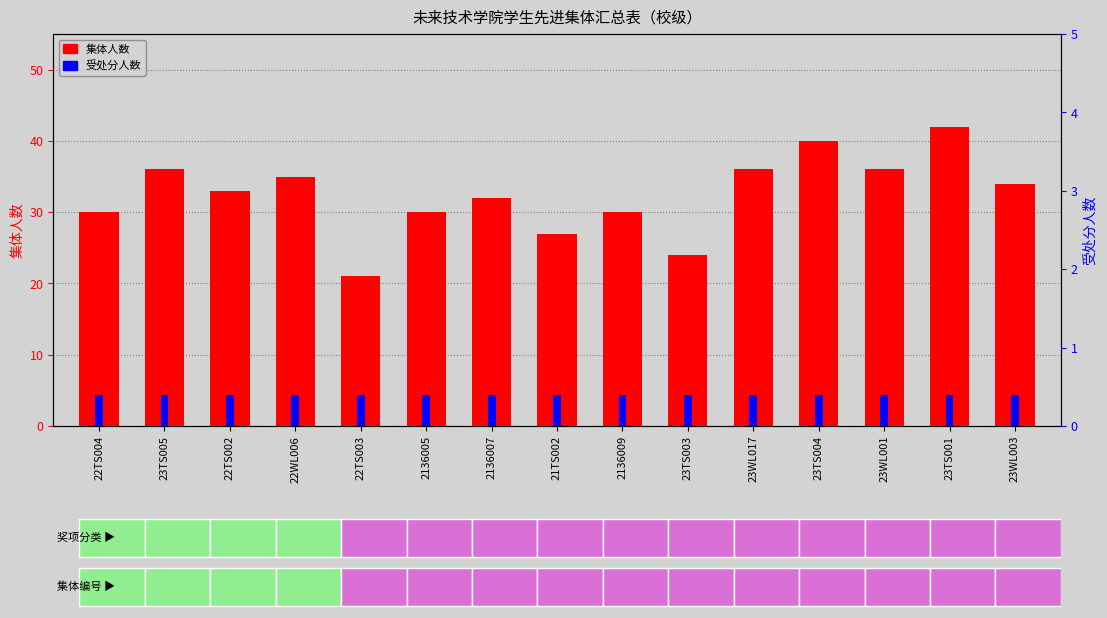

How many categories are shown in the chart?

15